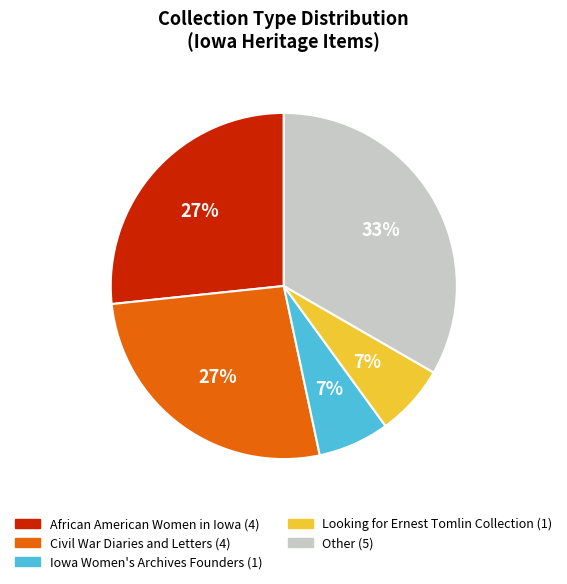

Is there a majority slice in this chart?

No